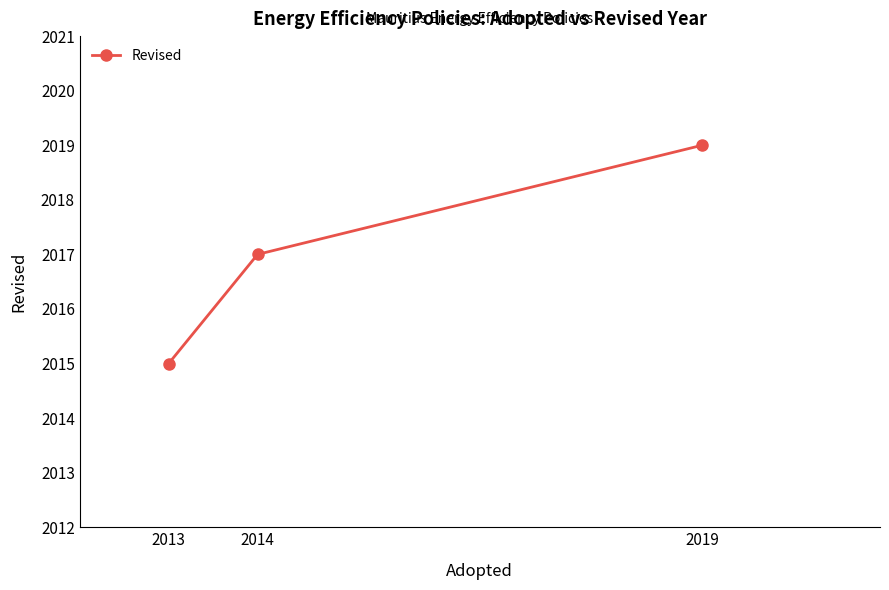

What is the difference between the maximum and minimum values?

4